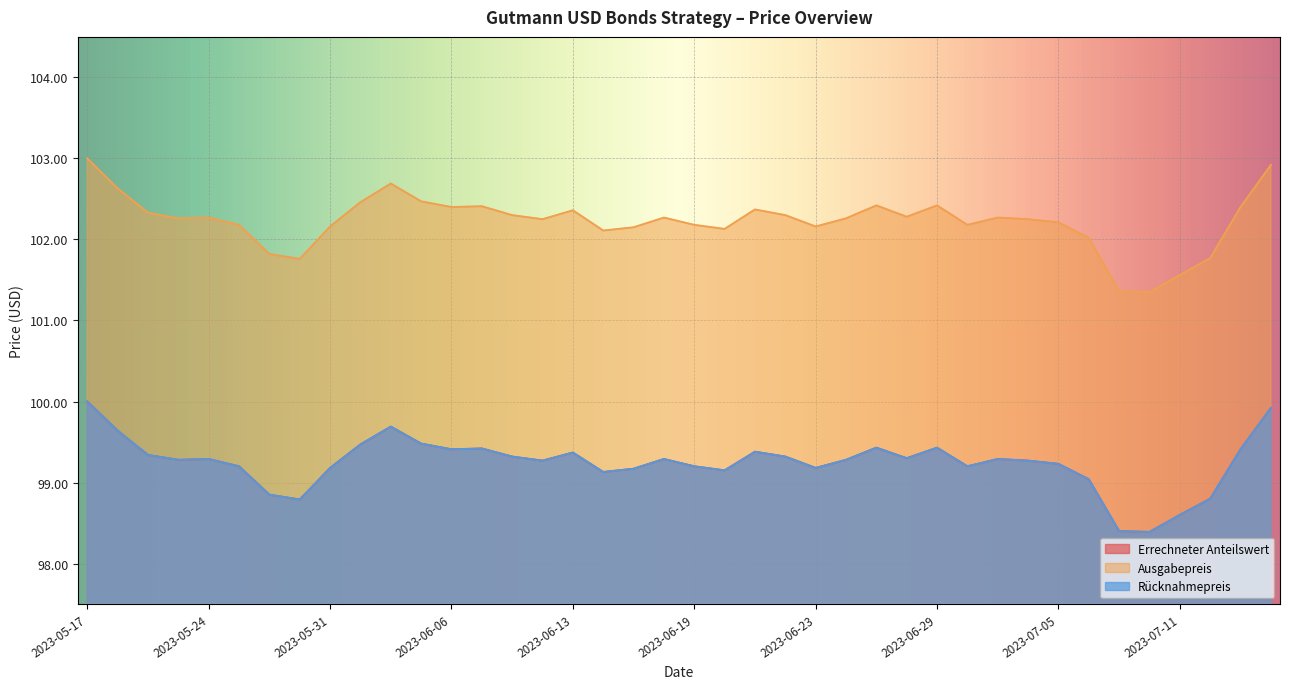

What are all the series names shown in the legend?

Errechneter Anteilswert, Ausgabepreis, Rücknahmepreis